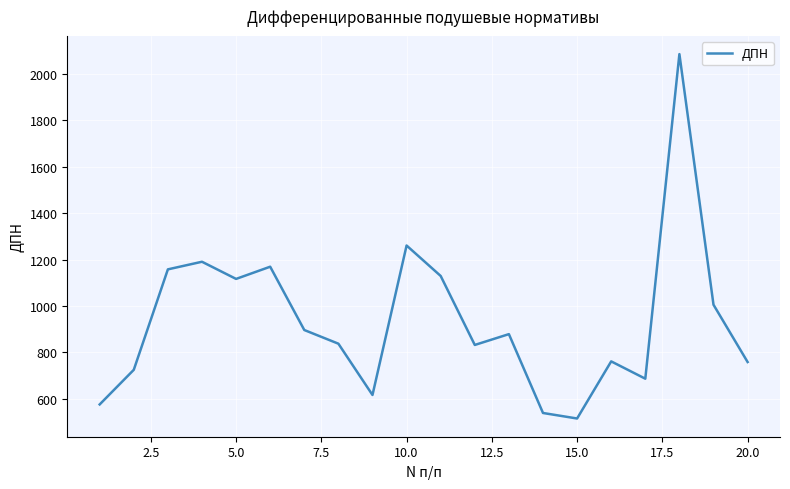

What is the minimum value shown in the chart?

515.4